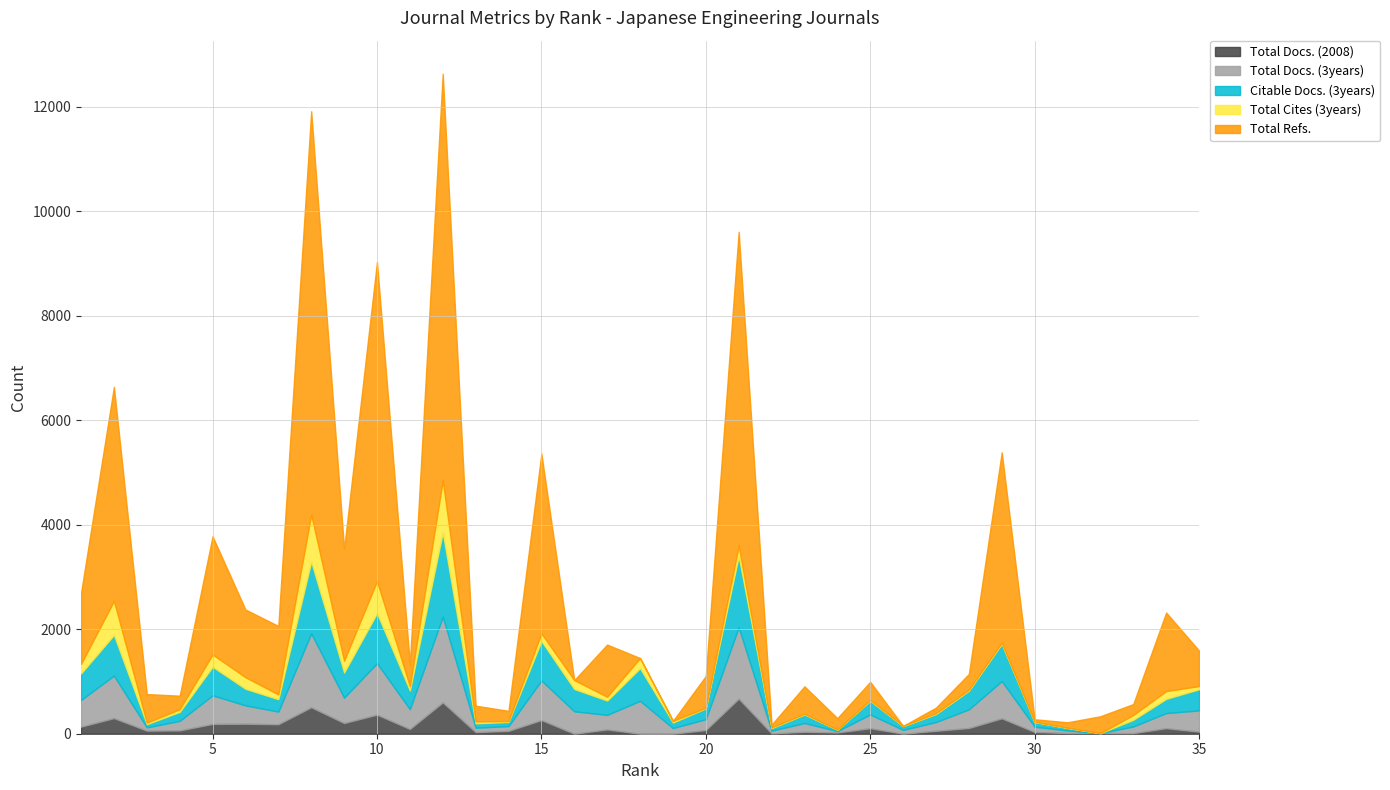

Where is the first local maximum for Total Docs. (2008)?

2